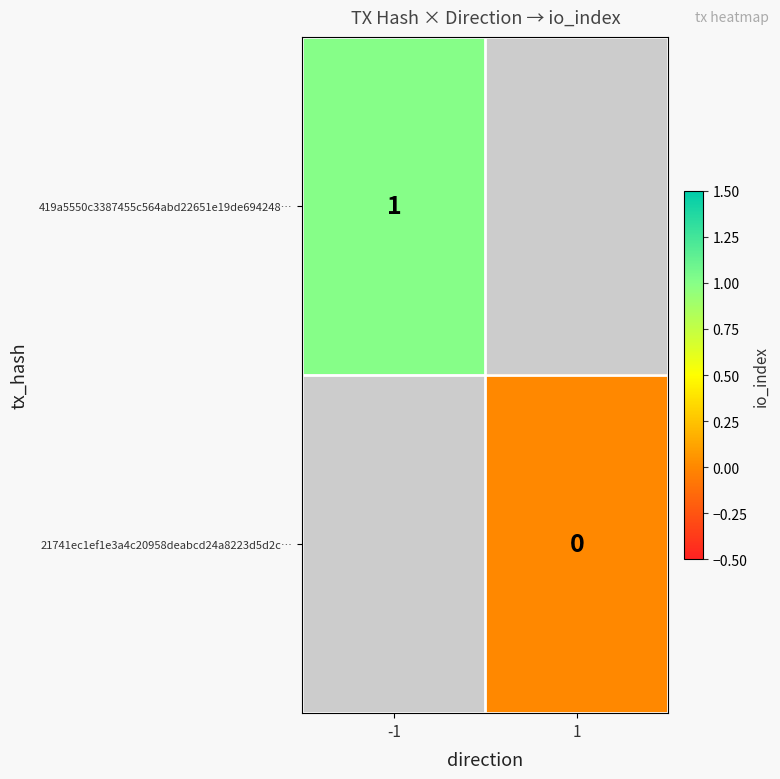

Is the value of 419a5550c3387455c564abd22651e19de694248… at -1 greater than the value of 21741ec1ef1e3a4c20958deabcd24a8223d5d2c… at 1?

Yes